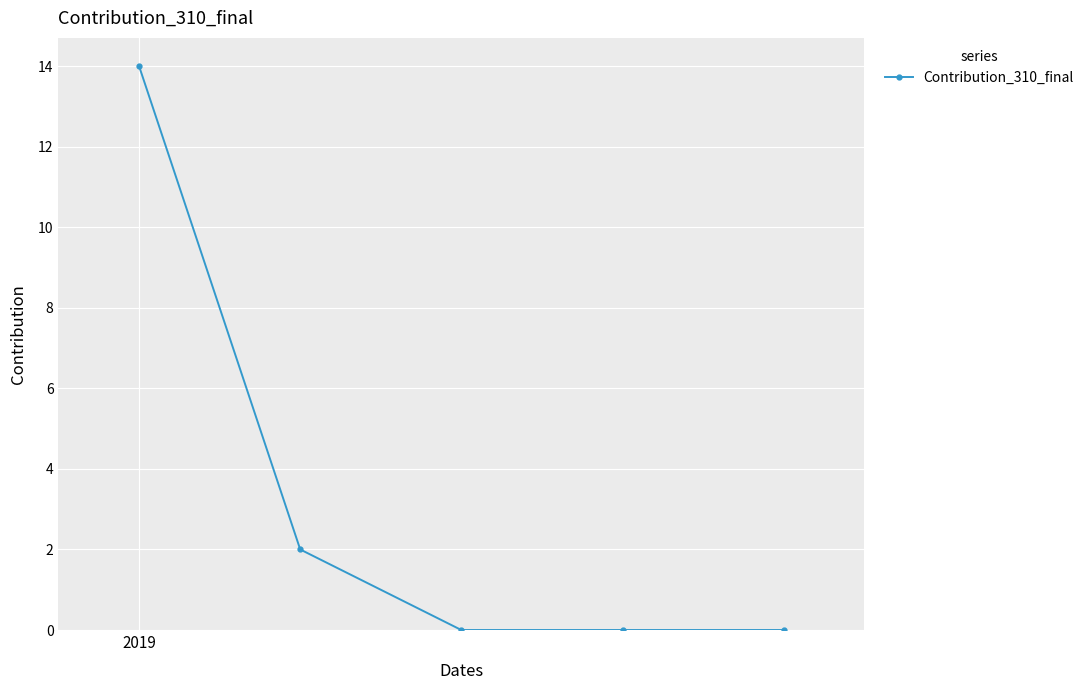

Reading right to left, what are all the values shown in this chart?

0	0	0	2	14